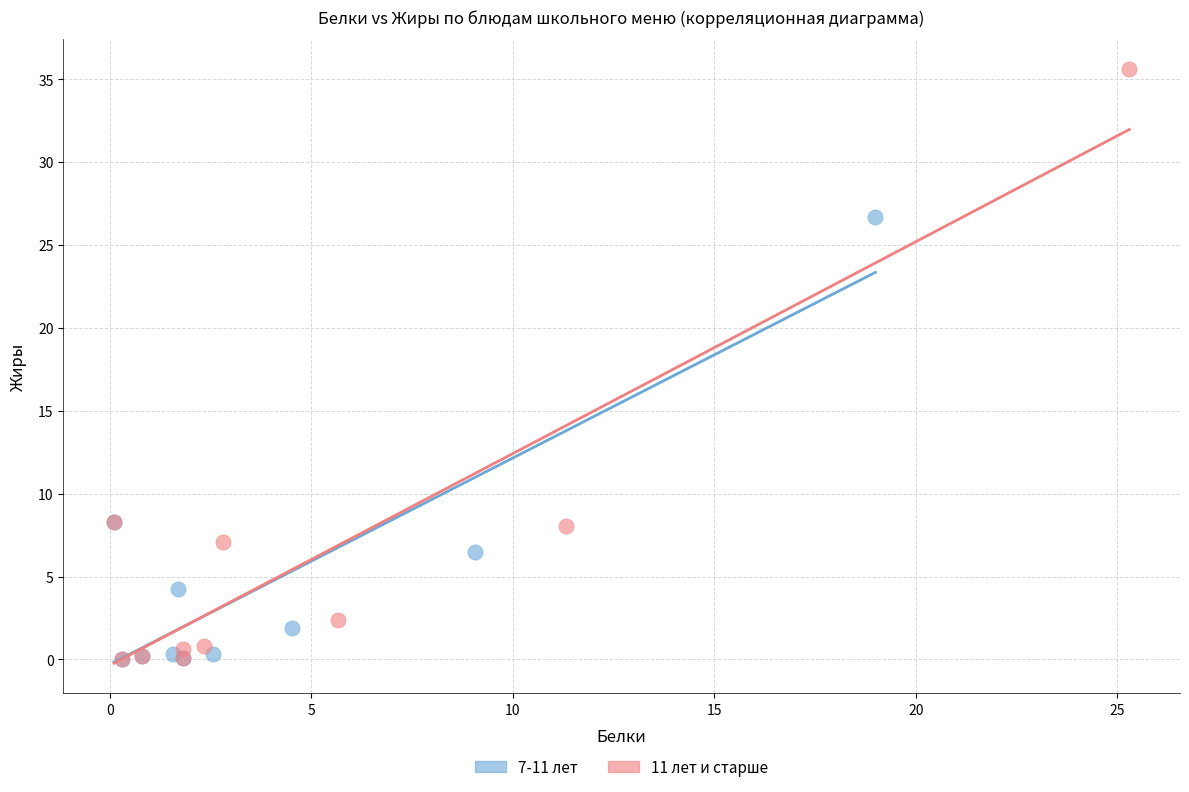

Which series reaches the maximum Y coordinate?

11 лет и старше